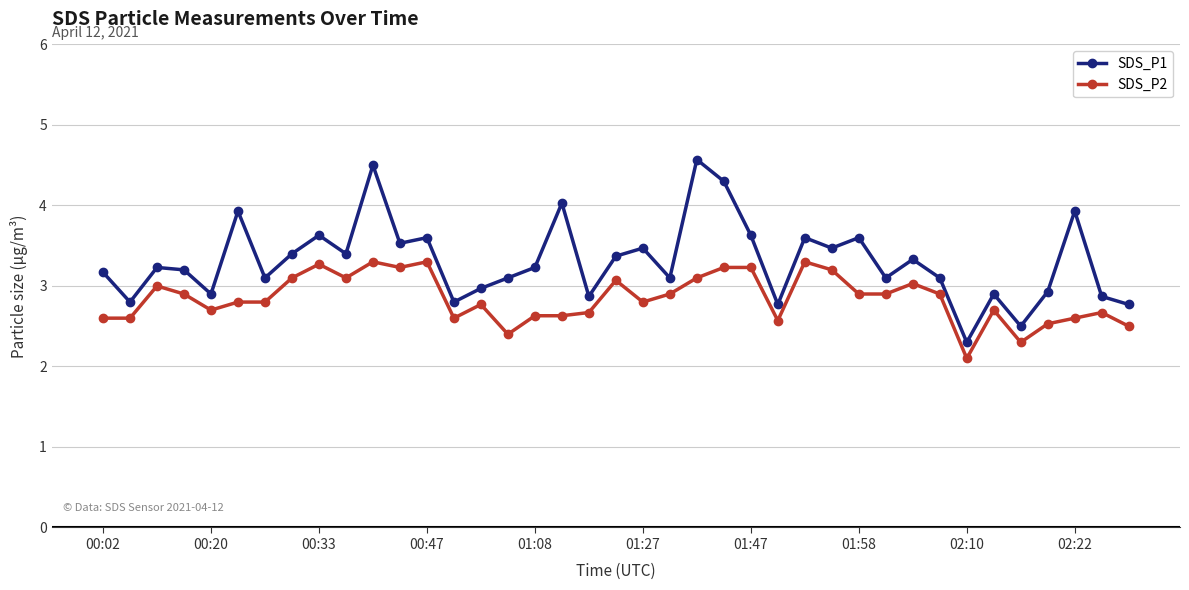

What is the value of the SDS_P1 point at the 11th from the left?

4.5